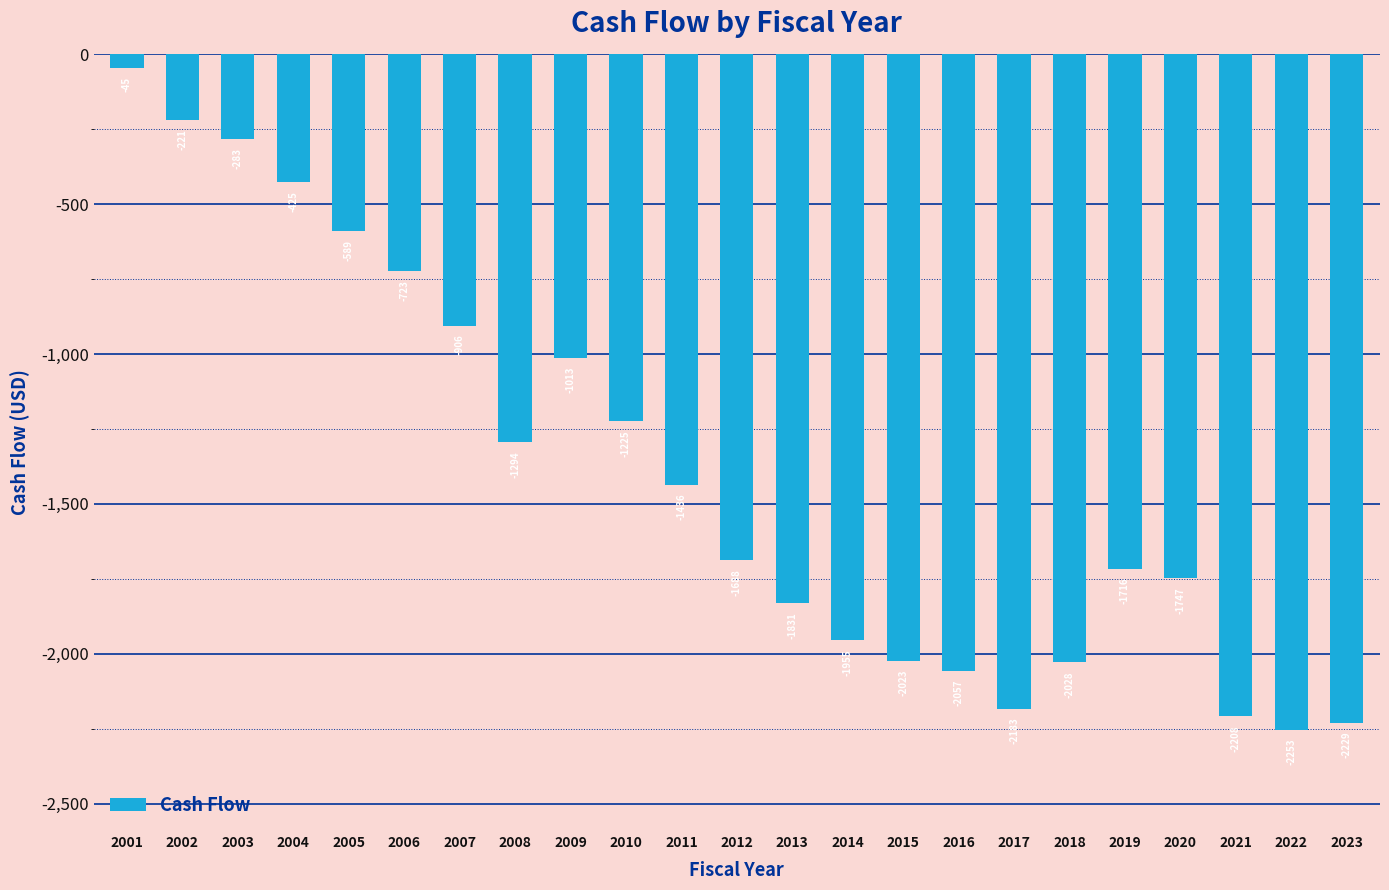

Are the bars horizontal?

No